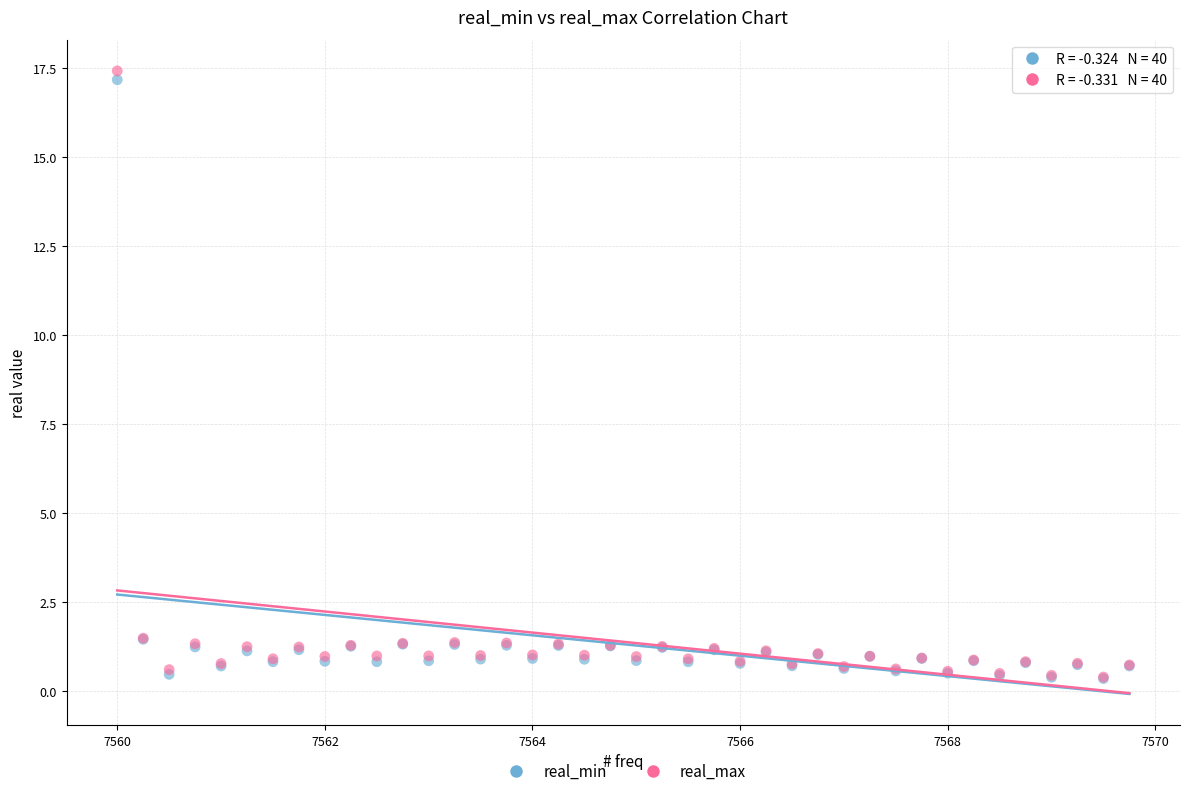

Which series has the largest Y range (max minus min)?

real_max